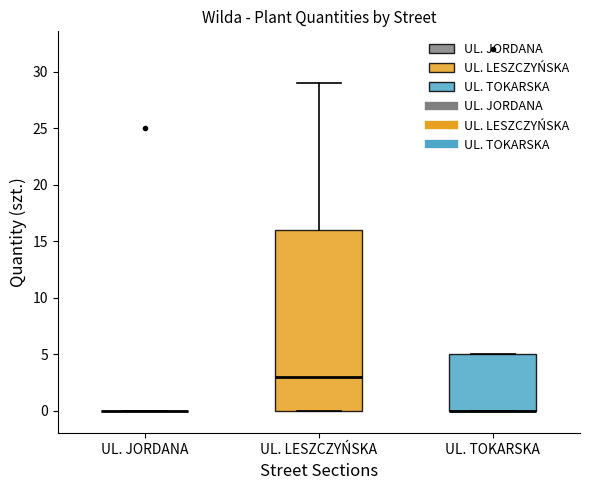

Reading left to right, read every box against the y-axis: the position of its median line, the range the box covers, and the ends of its whiskers. The values are not printed on the chart, so give them approximately, as read against the axis.

UL. JORDANA: box collapsed to a line at 0, whiskers 0 to 0
UL. LESZCZYŃSKA: median 3, box 0 to 16, whiskers 0 to 29
UL. TOKARSKA: median 0 (drawn on the box's lower edge), box 0 to 5, whiskers 0 to 5